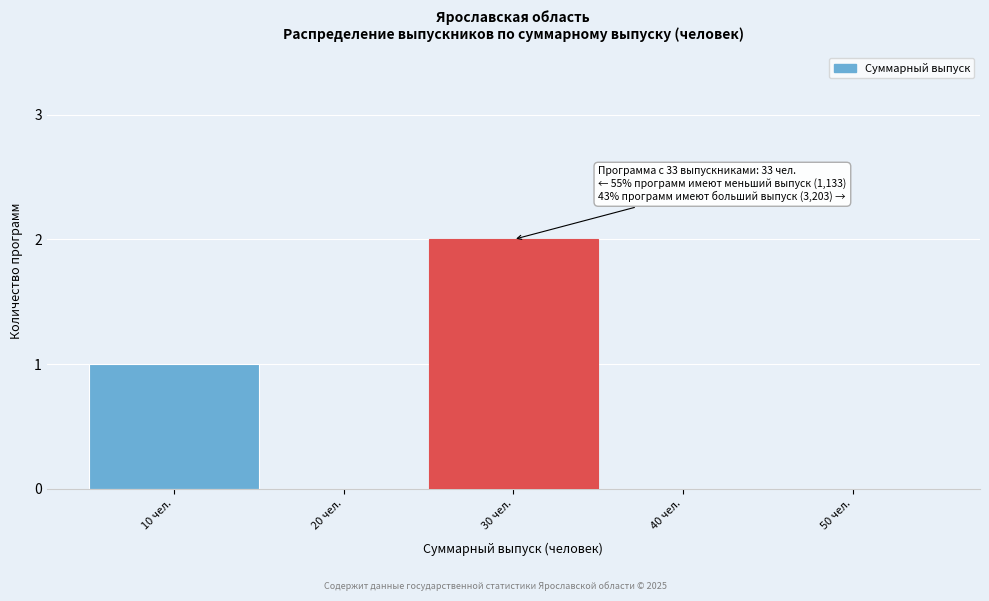

Reading left to right, transcribe all the data shown in this chart.

10 чел.=1	20 чел.=0	30 чел.=2	40 чел.=0	50 чел.=0